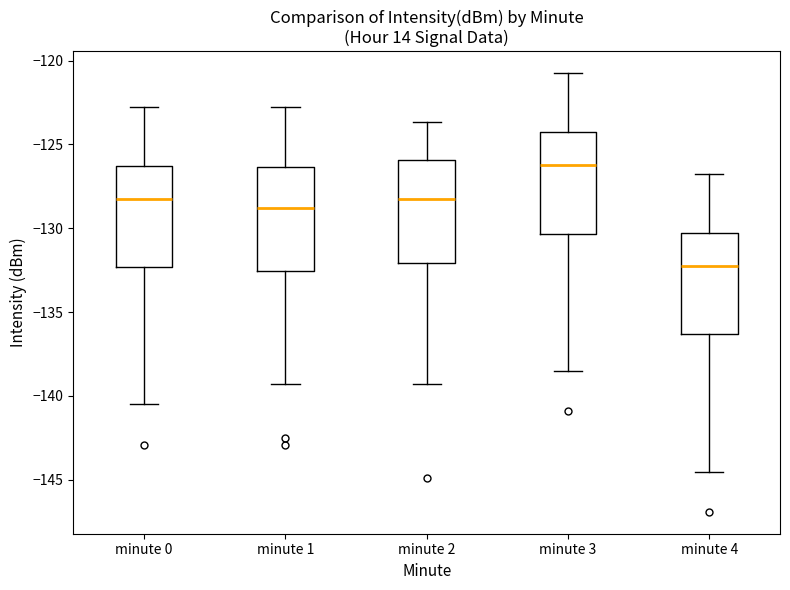

Reading left to right, transcribe this box plot: for each box, give where its median line is, the range the box spans, and where its two whiskers end, as read against the y-axis. The values are not printed on the chart, so give them approximately, as read against the axis.

minute 0: median -128.0, box -132.5 to -126.5, whiskers -140.5 to -123.0
minute 1: median -129.0, box -132.5 to -126.5, whiskers -139.5 to -123.0
minute 2: median -128.0, box -132.0 to -126.0, whiskers -139.5 to -123.5
minute 3: median -126.0, box -130.5 to -124.5, whiskers -138.5 to -121.0
minute 4: median -132.0, box -136.5 to -130.5, whiskers -144.5 to -127.0